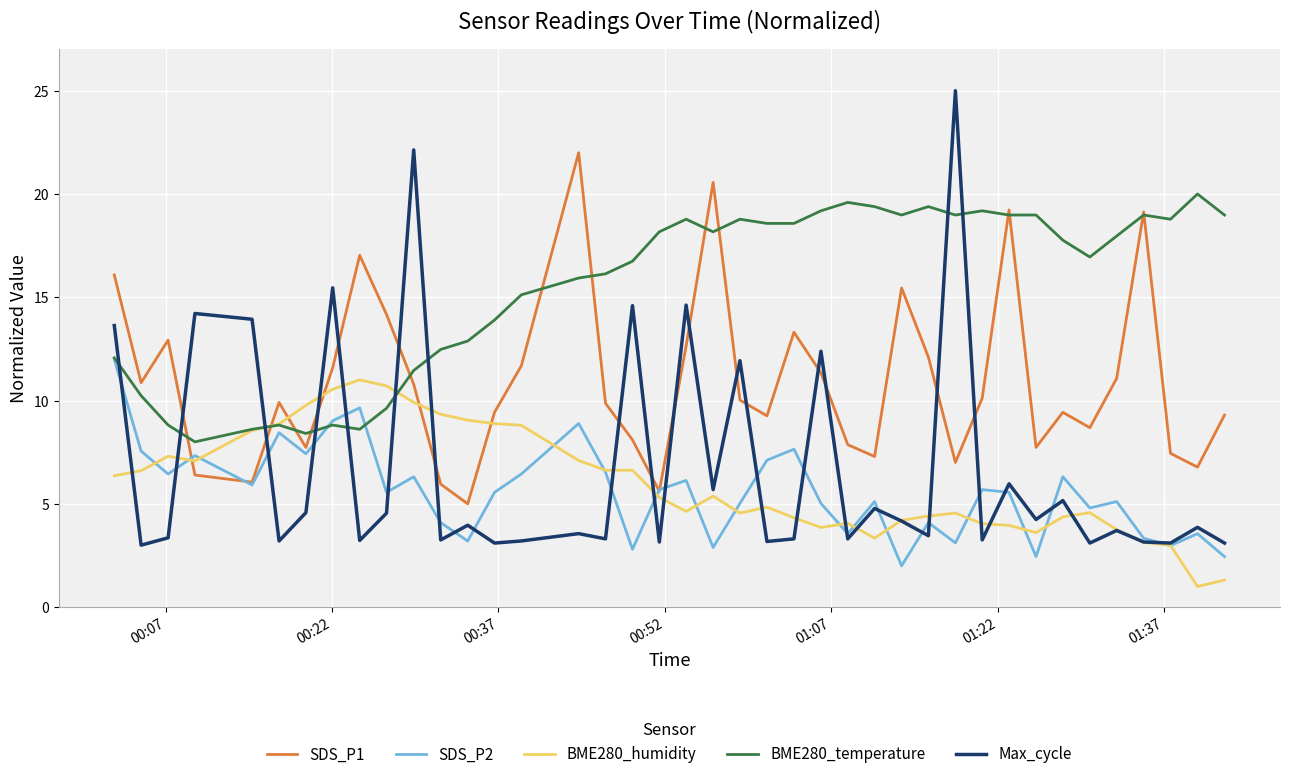

How many distinct data groups are displayed?

5